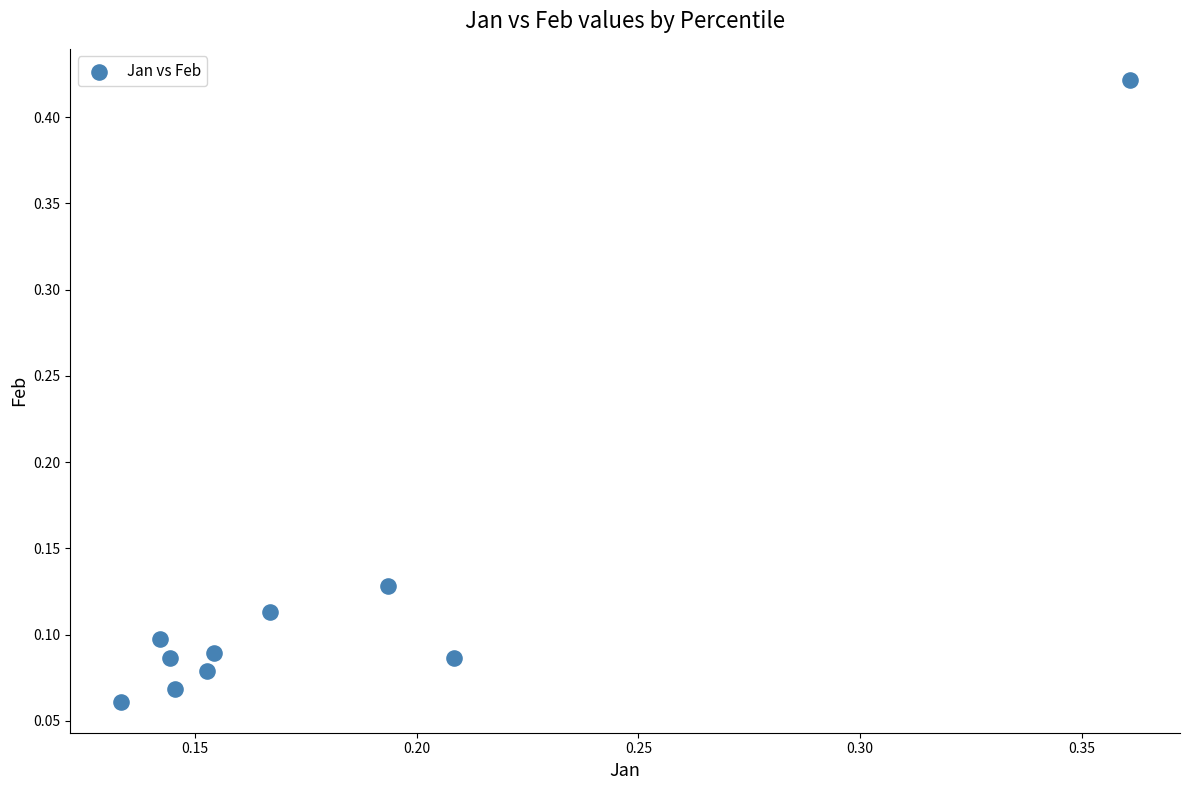

How many points are shown in the scatter plot?

10